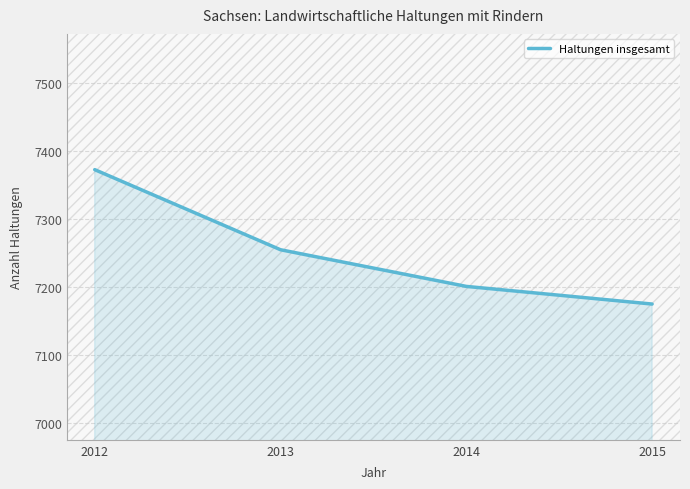

Between 2015 and 2012, which is larger?

2012